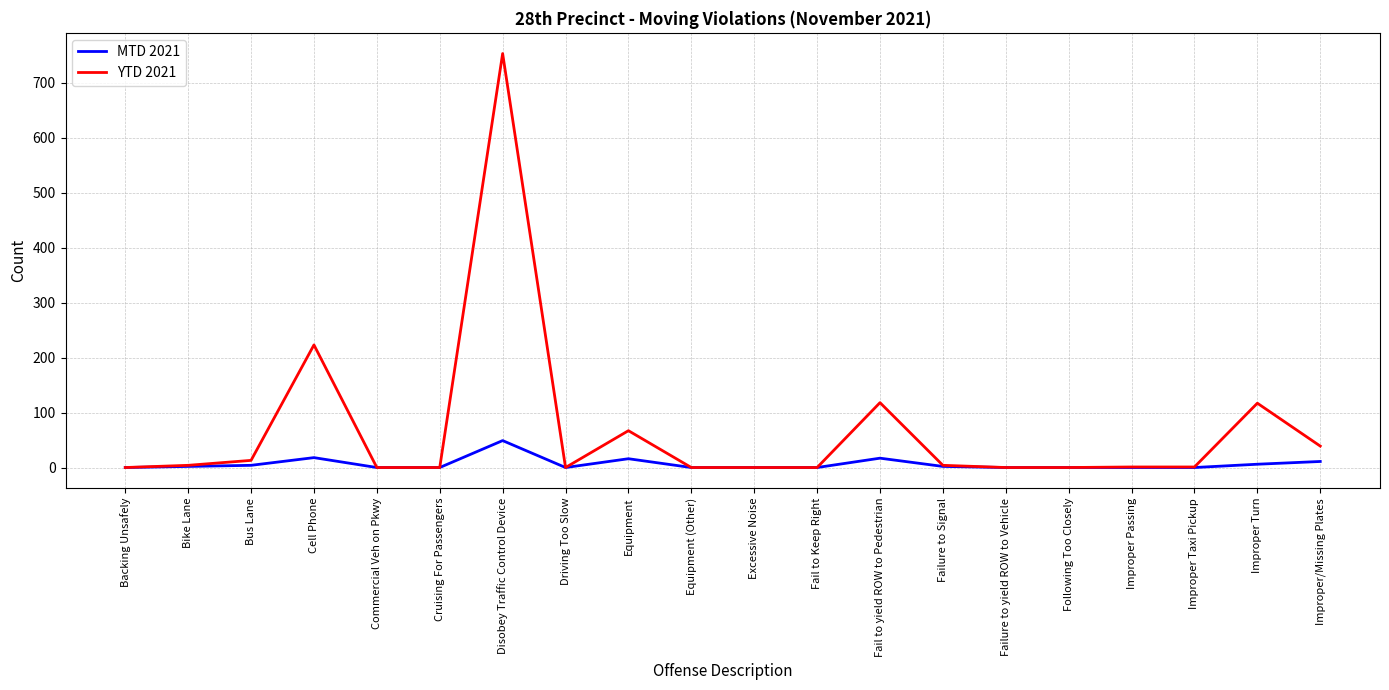

Which series has the widest spread of values?

YTD 2021